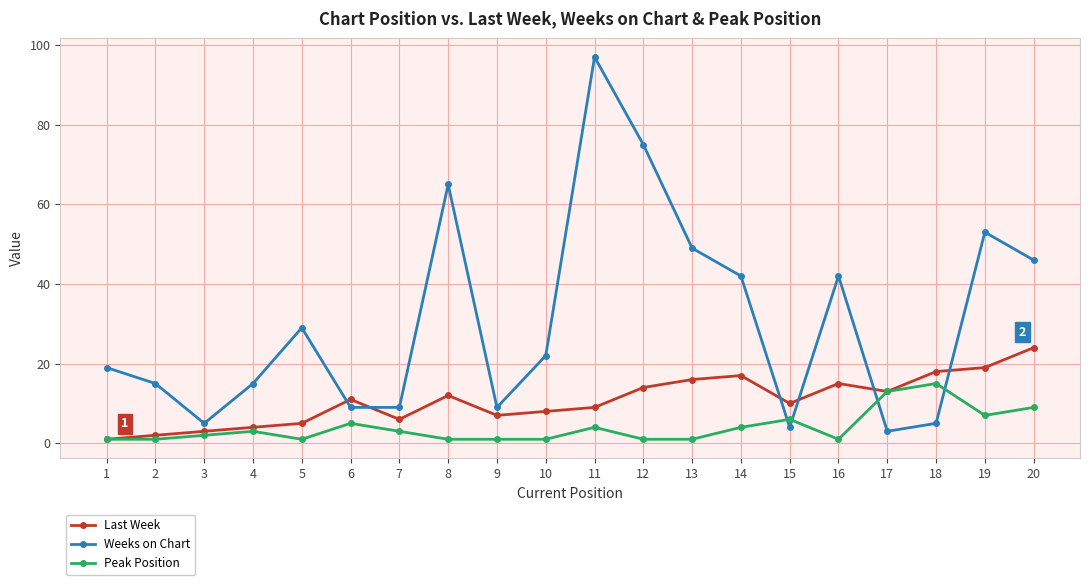

The Peak Position series shows 9 at 20. True or false?

True